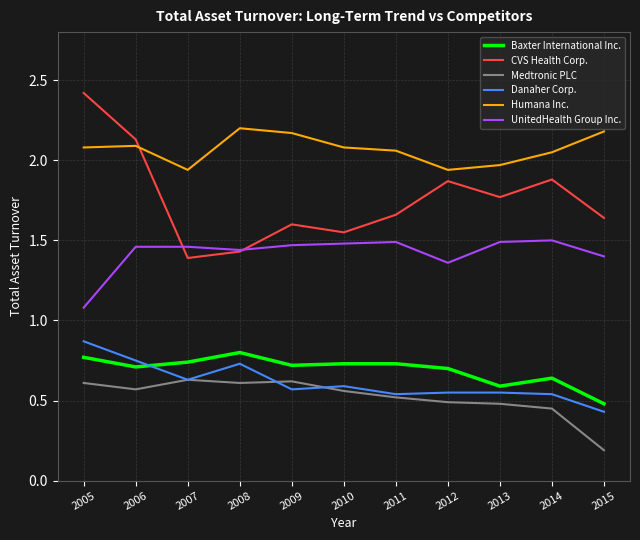

Between 2005 and 2009, which series saw the biggest shift?

CVS Health Corp.